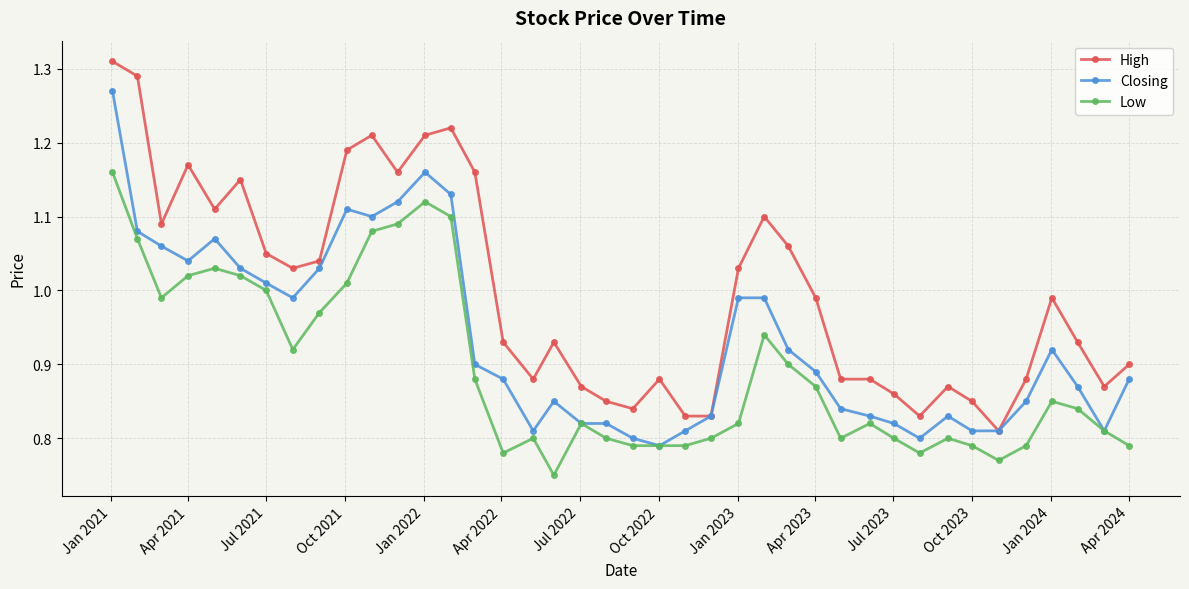

True or false: Low and High cross at least once.

False